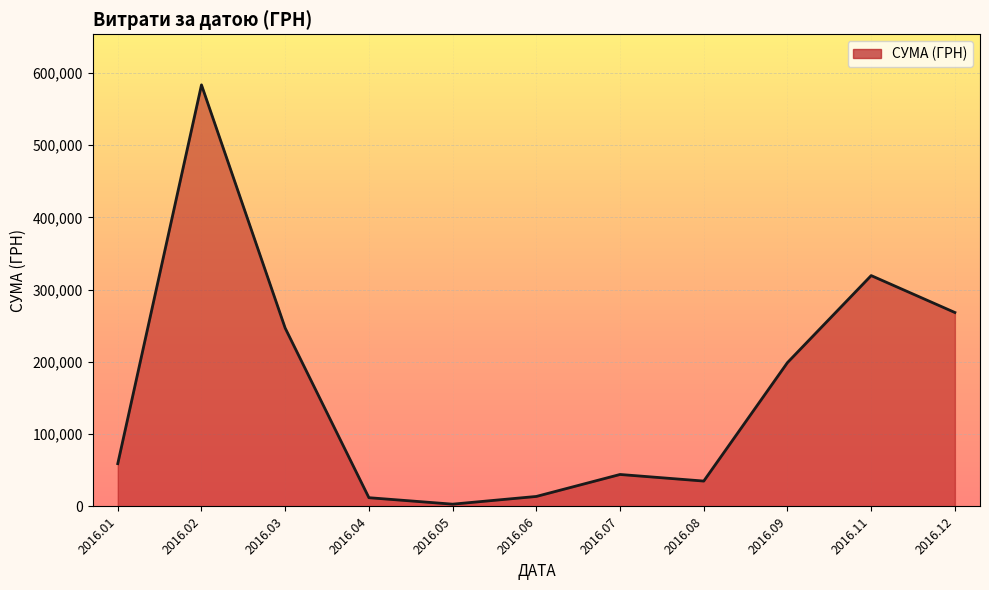

The value at 2016.09 is 199145.2. True or false?

True